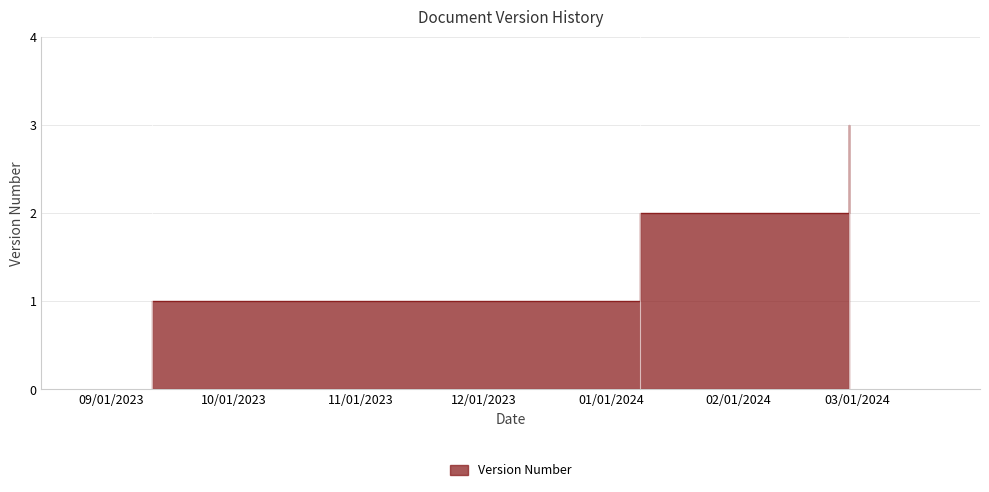

What is the change in value from 2024-01-08 to 2024-02-28?

+1